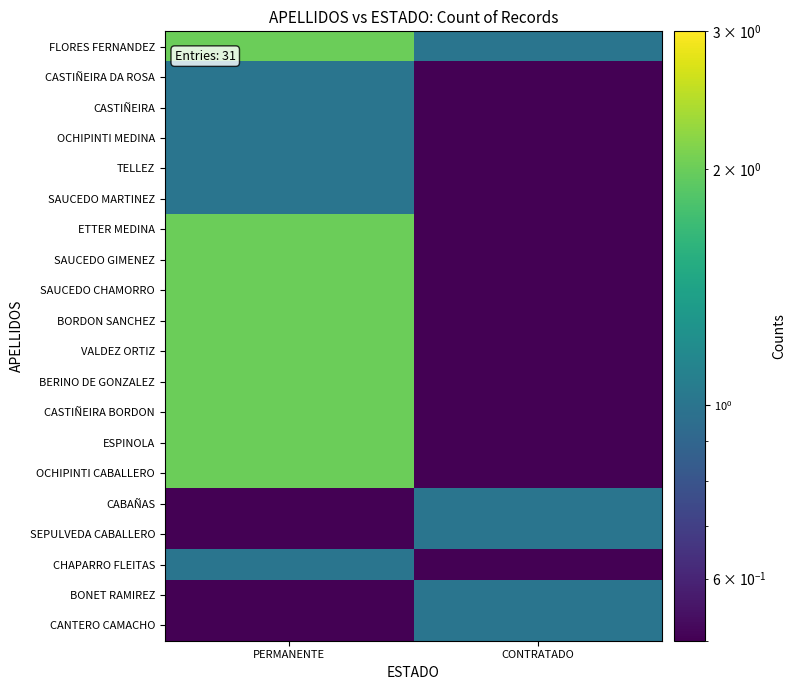

Reading left to right, what are all the values shown in this chart?

FLORES FERNANDEZ: PERMANENTE=2.0	CONTRATADO=1.0
CASTIÑEIRA DA ROSA: PERMANENTE=1.0	CONTRATADO=0.1
CASTIÑEIRA: PERMANENTE=1.0	CONTRATADO=0.1
OCHIPINTI MEDINA: PERMANENTE=1.0	CONTRATADO=0.1
TELLEZ: PERMANENTE=1.0	CONTRATADO=0.1
SAUCEDO MARTINEZ: PERMANENTE=1.0	CONTRATADO=0.1
ETTER MEDINA: PERMANENTE=2.0	CONTRATADO=0.1
SAUCEDO GIMENEZ: PERMANENTE=2.0	CONTRATADO=0.1
SAUCEDO CHAMORRO: PERMANENTE=2.0	CONTRATADO=0.1
BORDON SANCHEZ: PERMANENTE=2.0	CONTRATADO=0.1
VALDEZ ORTIZ: PERMANENTE=2.0	CONTRATADO=0.1
BERINO DE GONZALEZ: PERMANENTE=2.0	CONTRATADO=0.1
CASTIÑEIRA BORDON: PERMANENTE=2.0	CONTRATADO=0.1
ESPINOLA: PERMANENTE=2.0	CONTRATADO=0.1
OCHIPINTI CABALLERO: PERMANENTE=2.0	CONTRATADO=0.1
CABAÑAS: PERMANENTE=0.1	CONTRATADO=1.0
SEPULVEDA CABALLERO: PERMANENTE=0.1	CONTRATADO=1.0
CHAPARRO FLEITAS: PERMANENTE=1.0	CONTRATADO=0.1
BONET RAMIREZ: PERMANENTE=0.1	CONTRATADO=1.0
CANTERO CAMACHO: PERMANENTE=0.1	CONTRATADO=1.0